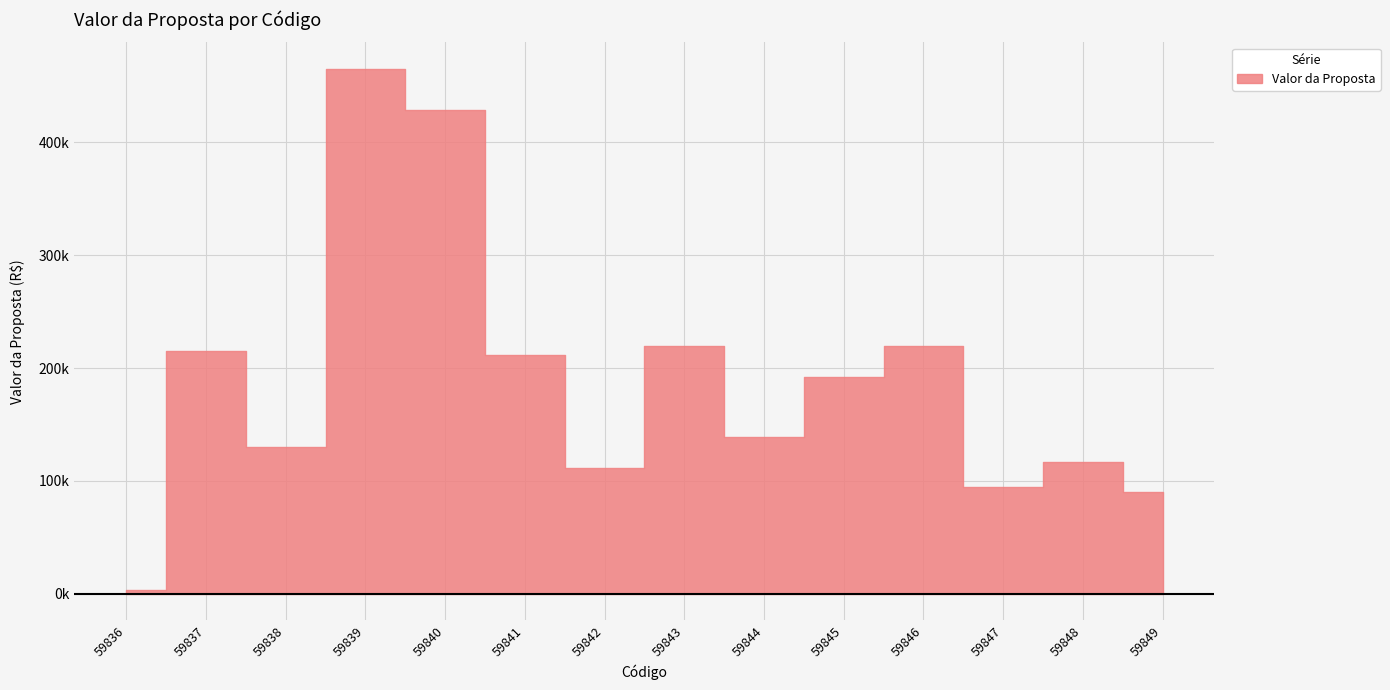

How many interior local peaks (higher than both neighbors) does the data have?

5